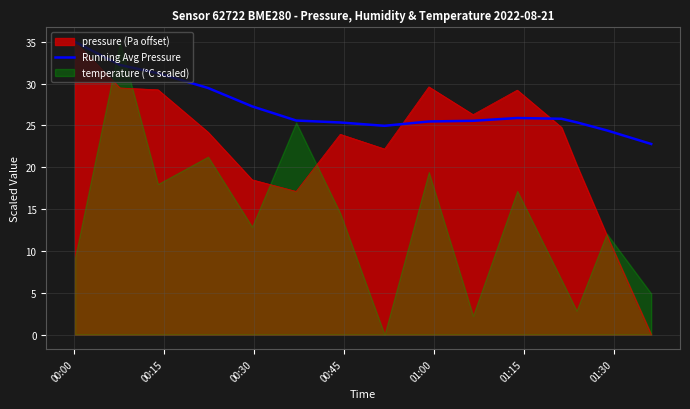

What is the maximum value for pressure (Pa offset)?

35.0